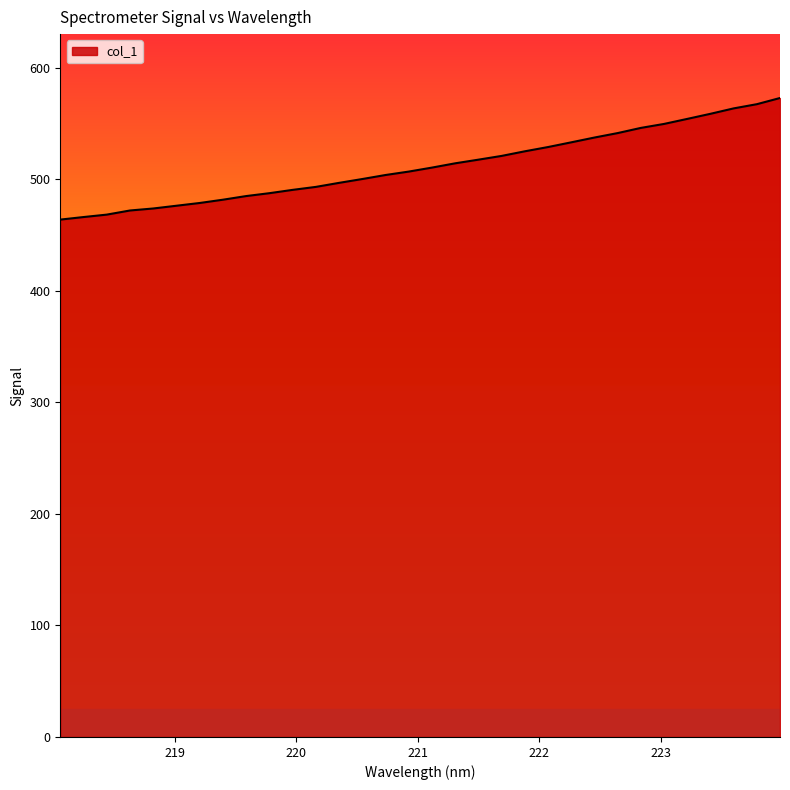

What is the greatest value displayed?

572.9